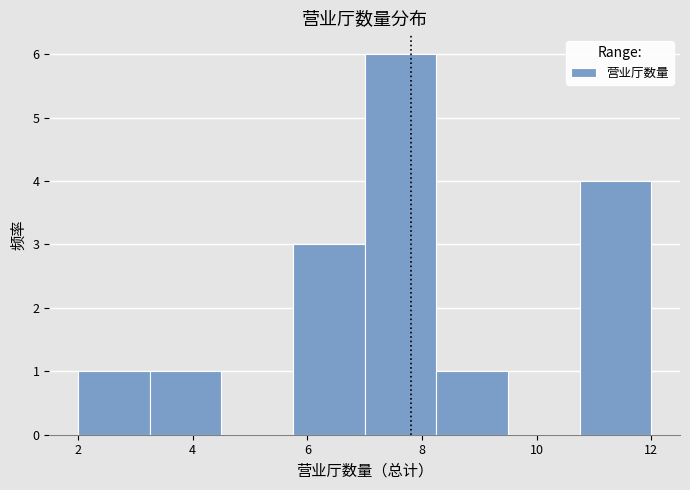

How tall is the bar that spans 5.75 to 7.00 on the x-axis? Neither the bar edges nor the heights are printed on the chart, so give them approximately, as read against the axes.

3